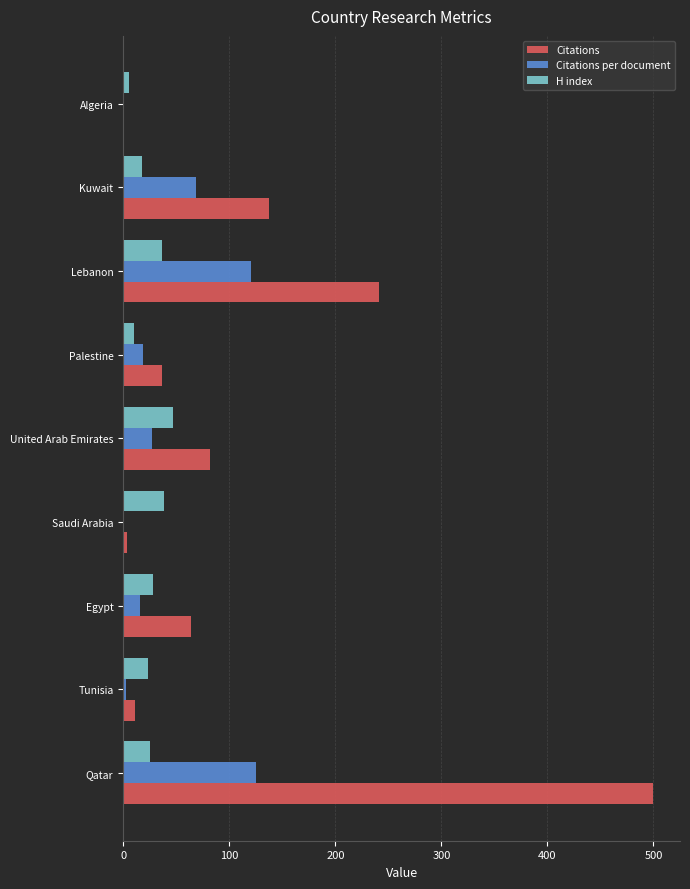

The H index series shows 25.0 at Qatar. True or false?

True